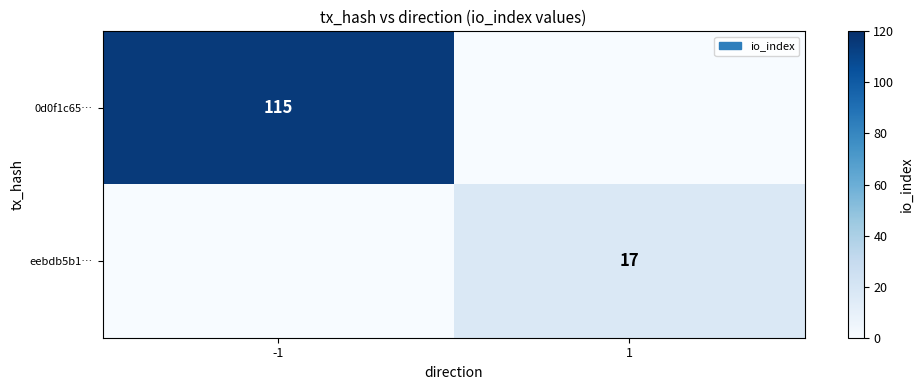

True or false: 0d0f1c65… has a value of 115 at -1.

True